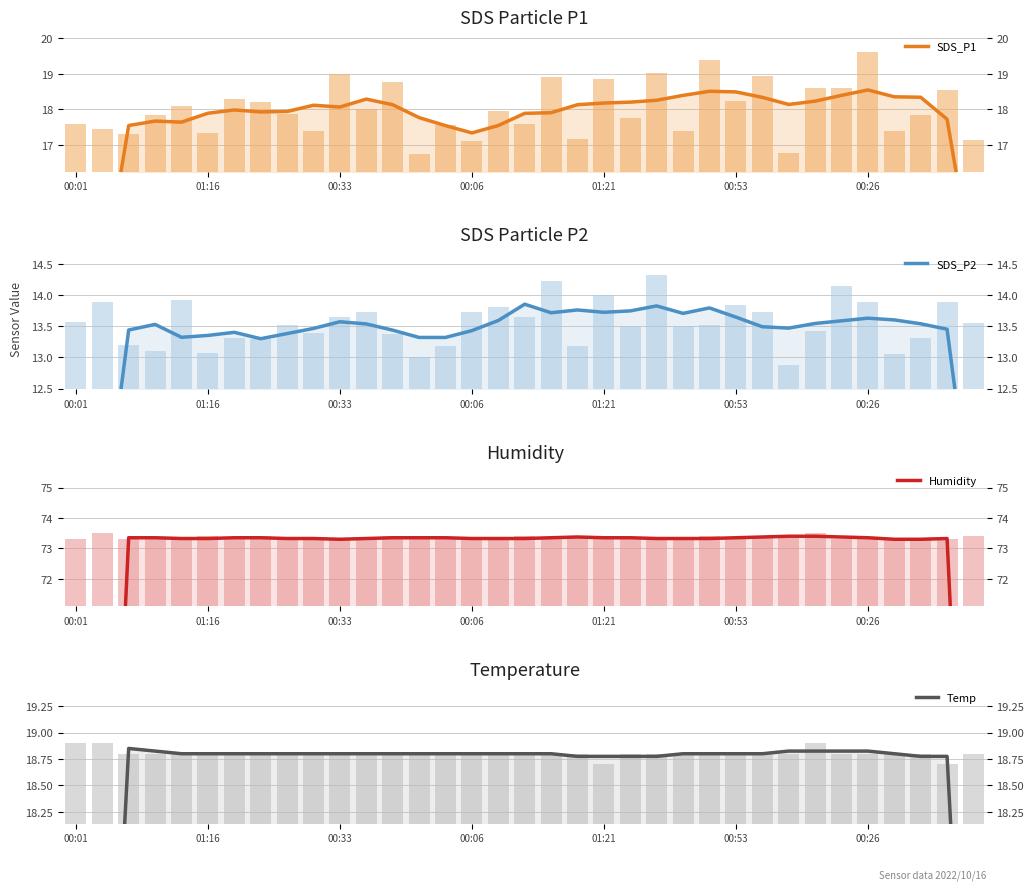

What is the difference between the SDS_P1 values at 26 and 22?

0.1